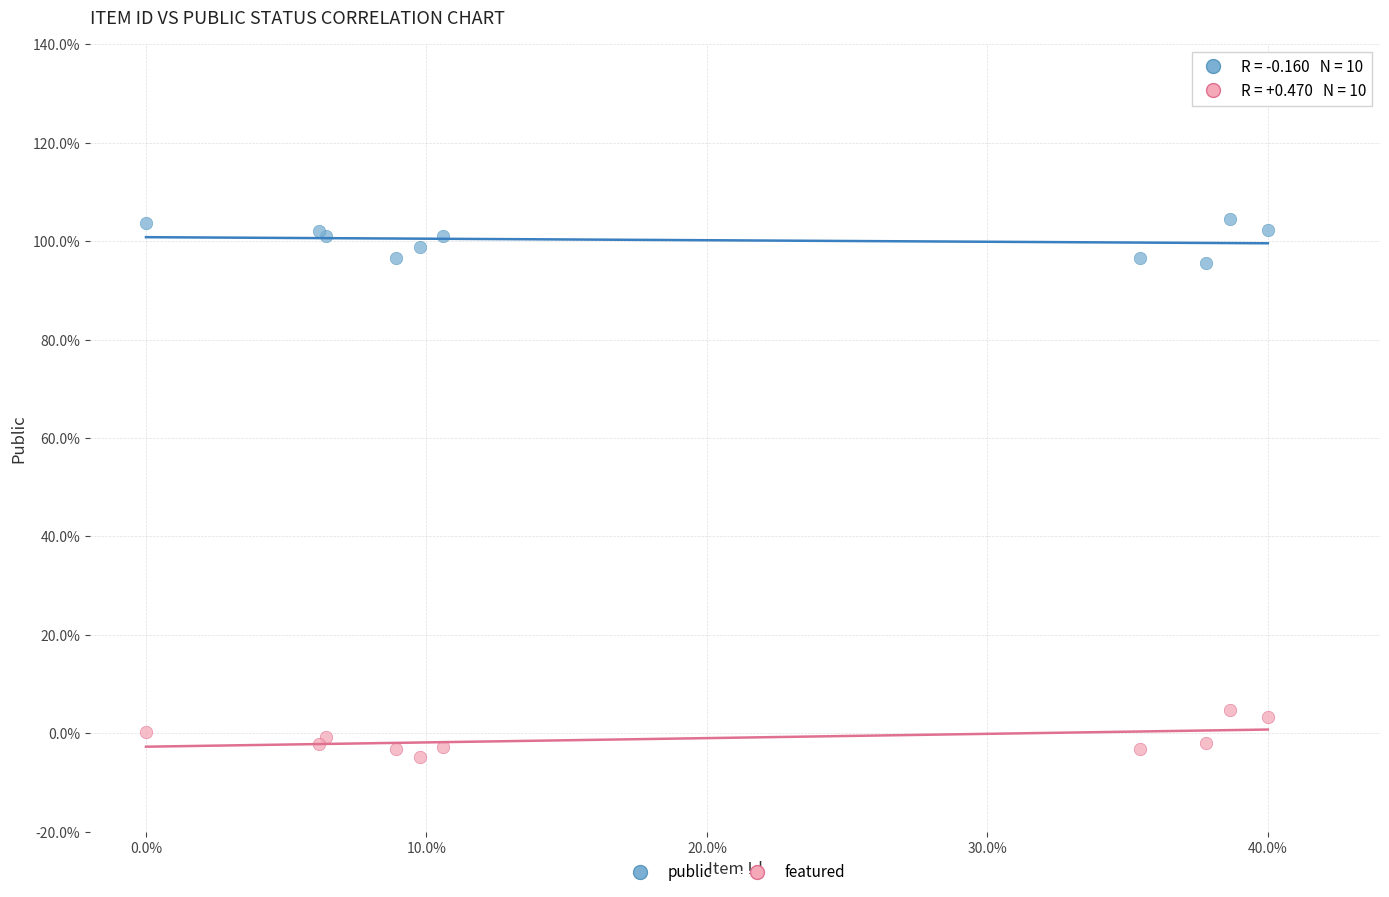

What are all the series names shown in the legend?

public, featured